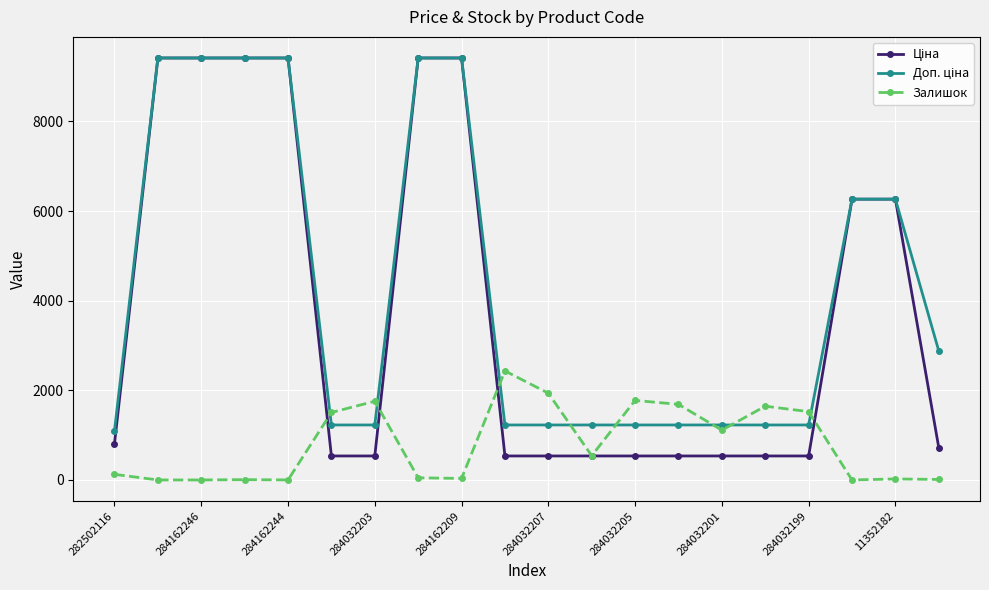

True or false: Залишок has more than 2 points higher than both neighbors.

True